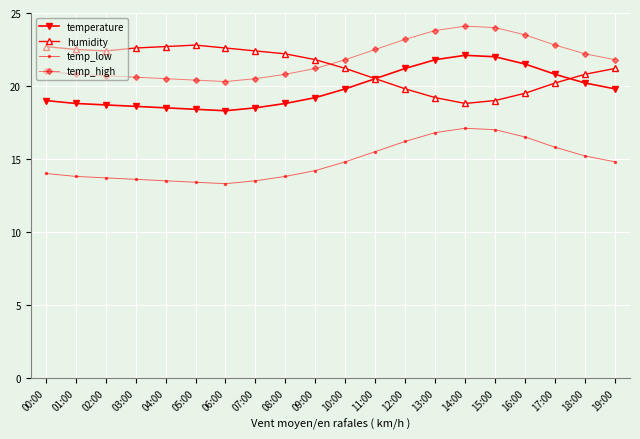

What is the spread (max minus min) of values at 10:00?

7.0